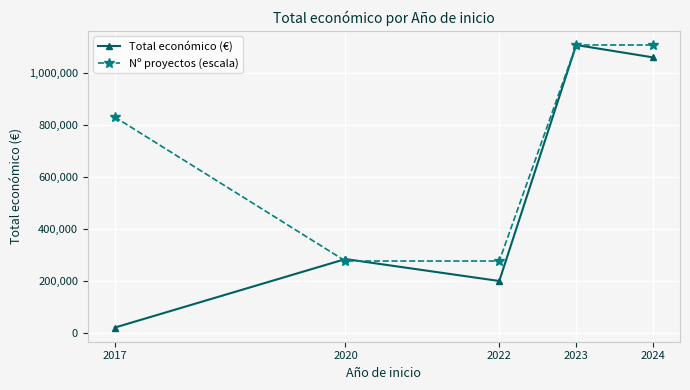

What is the highest value of the Total económico (€) series?

1108786.0